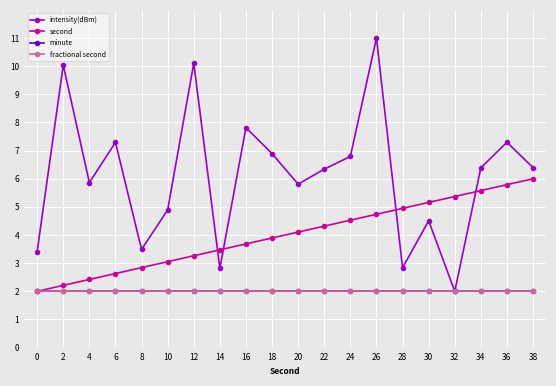

What is the value of the minute point at the 17th from the left?

2.0